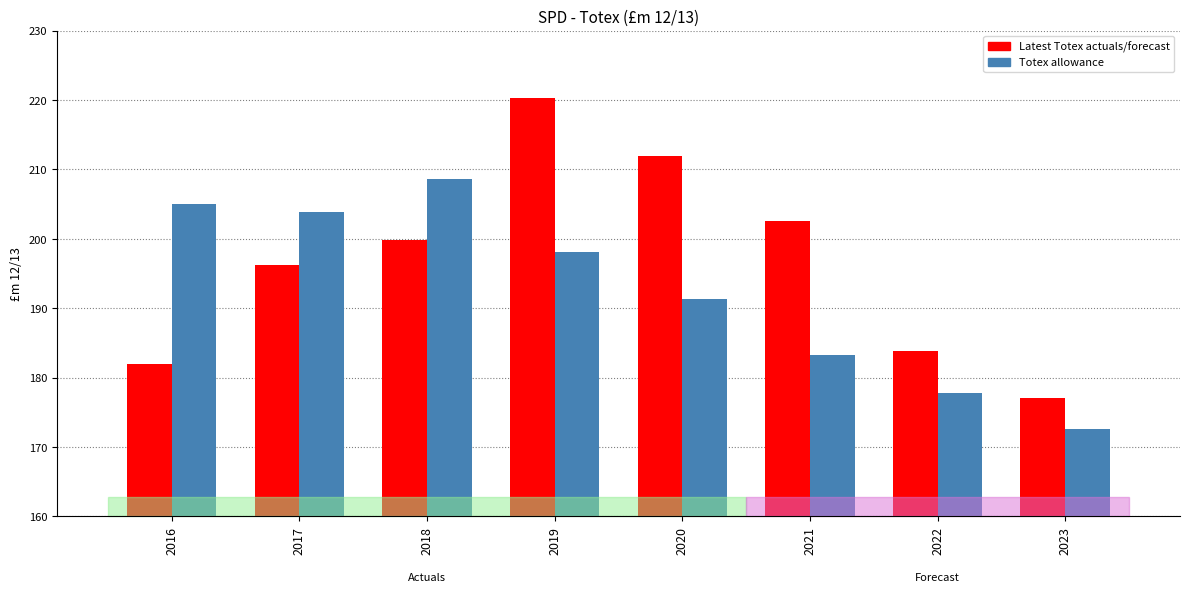

What is the sum of the Latest Totex actuals/forecast values at 2020 and 2021?

414.5